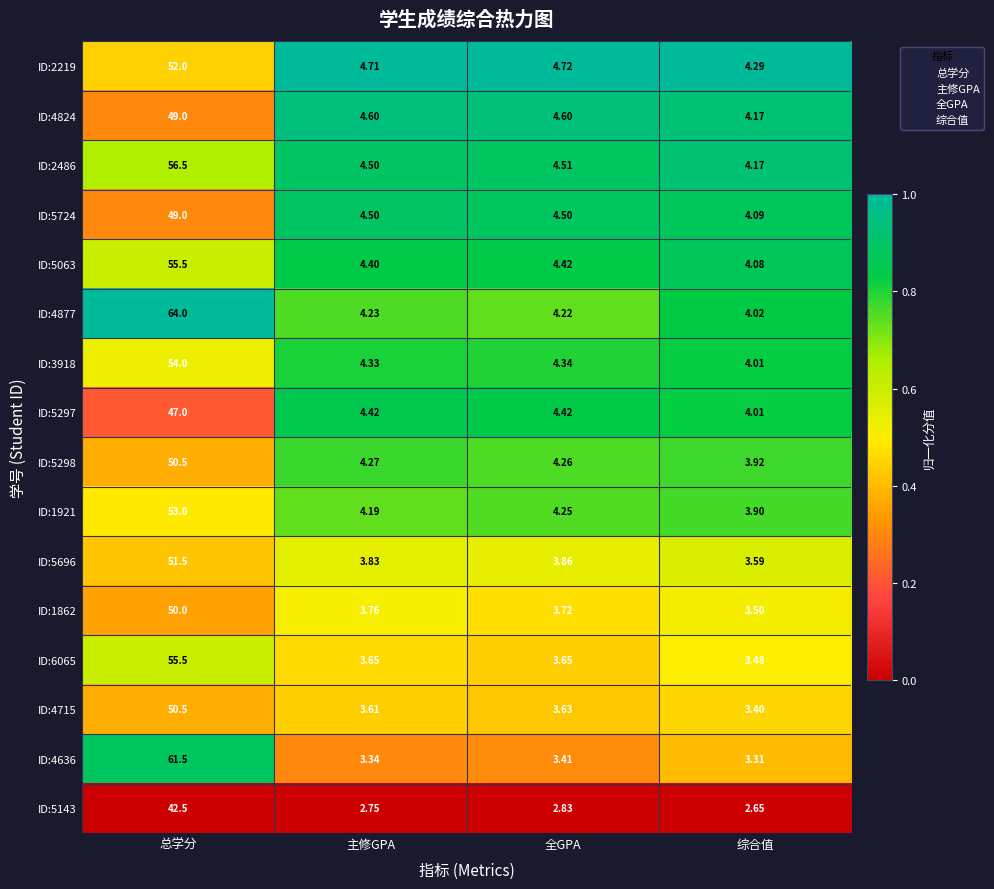

List the labels in order of ID:5063 value, smallest first.

综合值, 主修GPA, 全GPA, 总学分